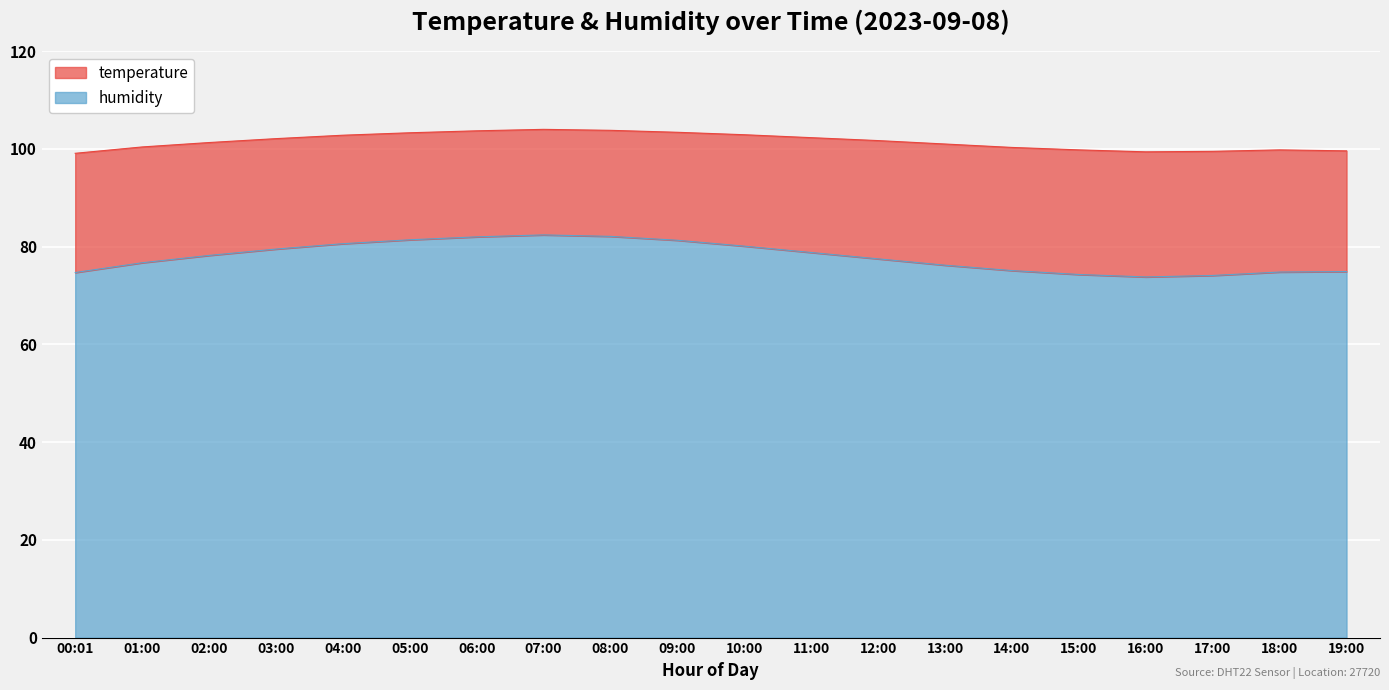

List the labels in order of value, smallest first.

16:00, 17:00, 15:00, 00:01, 18:00, 19:00, 14:00, 13:00, 01:00, 12:00, 02:00, 11:00, 03:00, 10:00, 04:00, 09:00, 05:00, 06:00, 08:00, 07:00